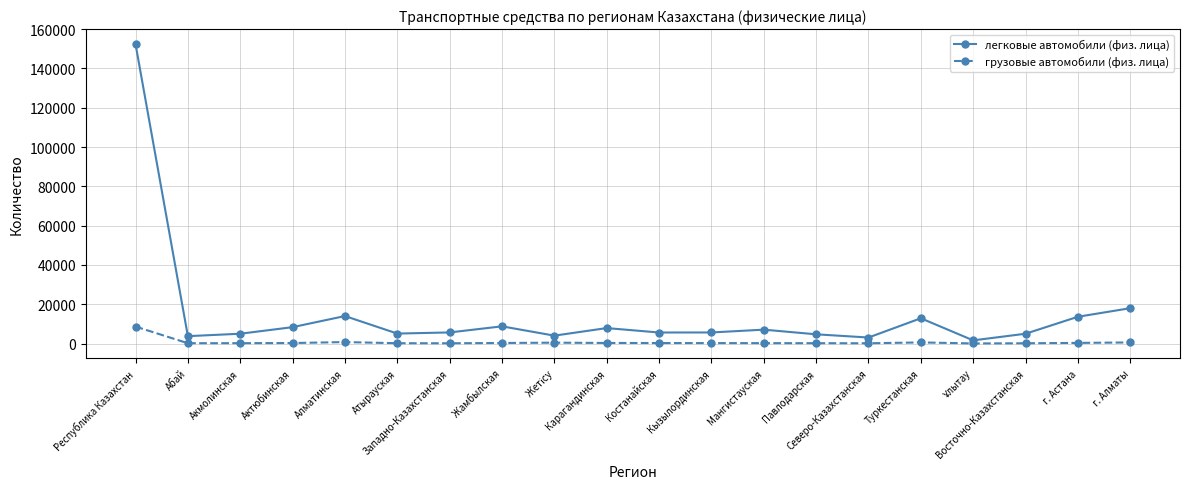

What is the sum of all грузовые автомобили (физ. лица) values?

13926